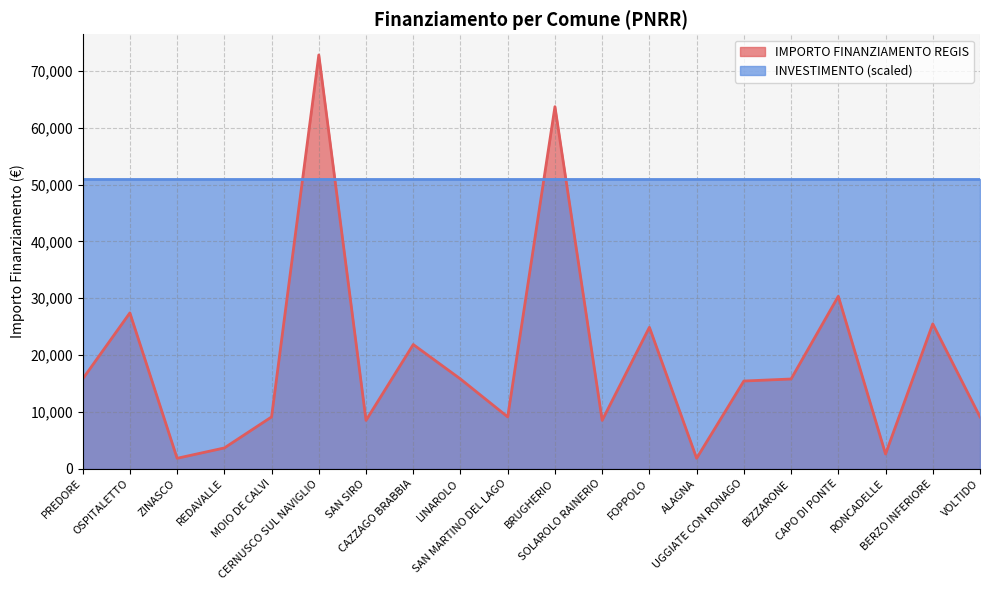

The chart shows a value of 9105 at VOLTIDO. True or false?

True